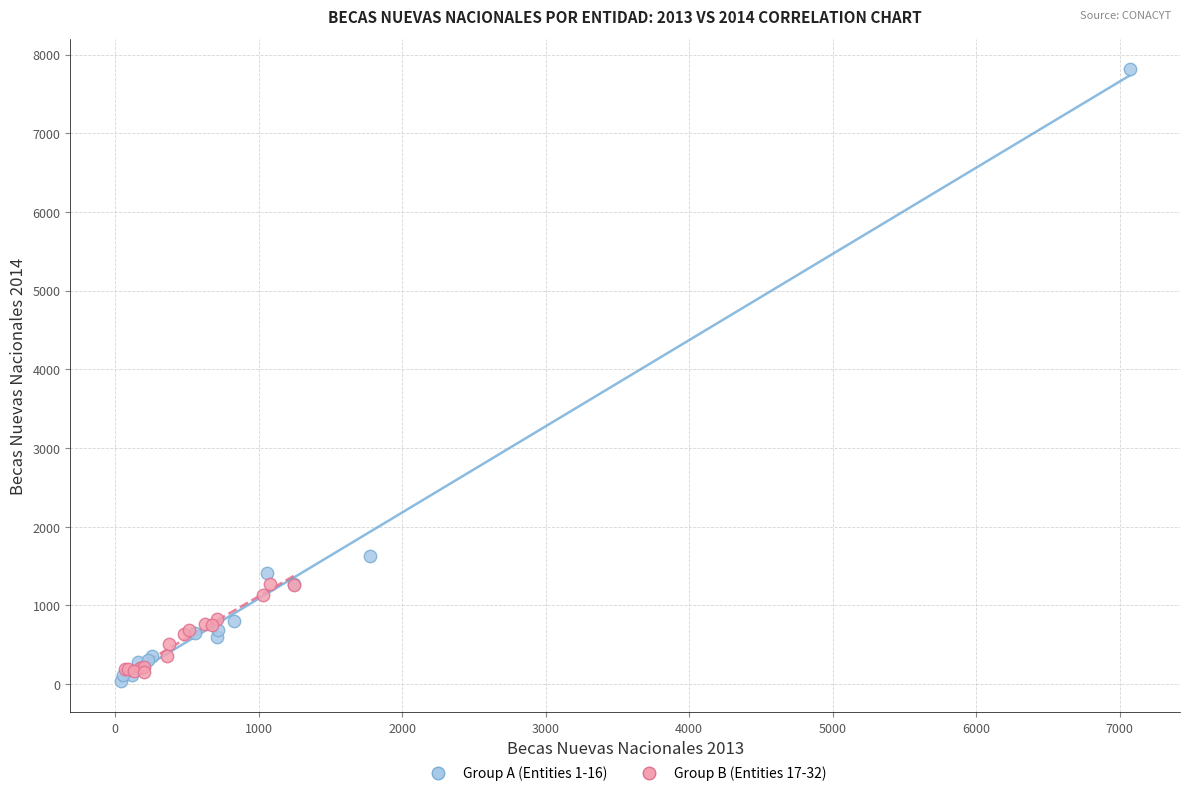

Which series has the widest spread of Y values?

Group A (Entities 1-16)